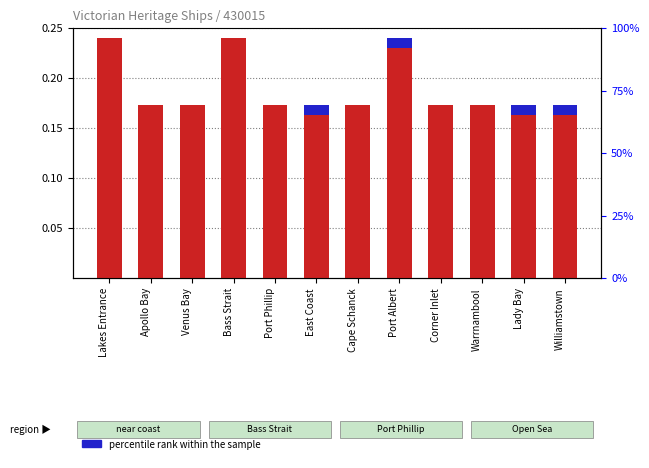

Reading left to right, extract all data points from this chart.

transformed count: 0.2	0.2	0.2	0.2	0.2	0.2	0.2	0.2	0.2	0.2	0.2	0.2
percentile rank within the sample: 0.0	0.0	0.0	0.0	0.0	0.0	0.0	0.0	0.0	0.0	0.0	0.0